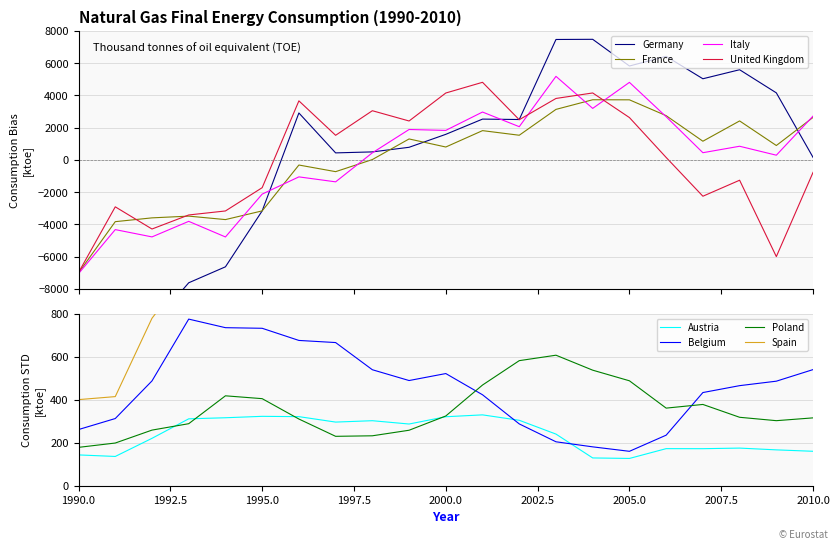

What is the maximum value for Italy?

5180.1